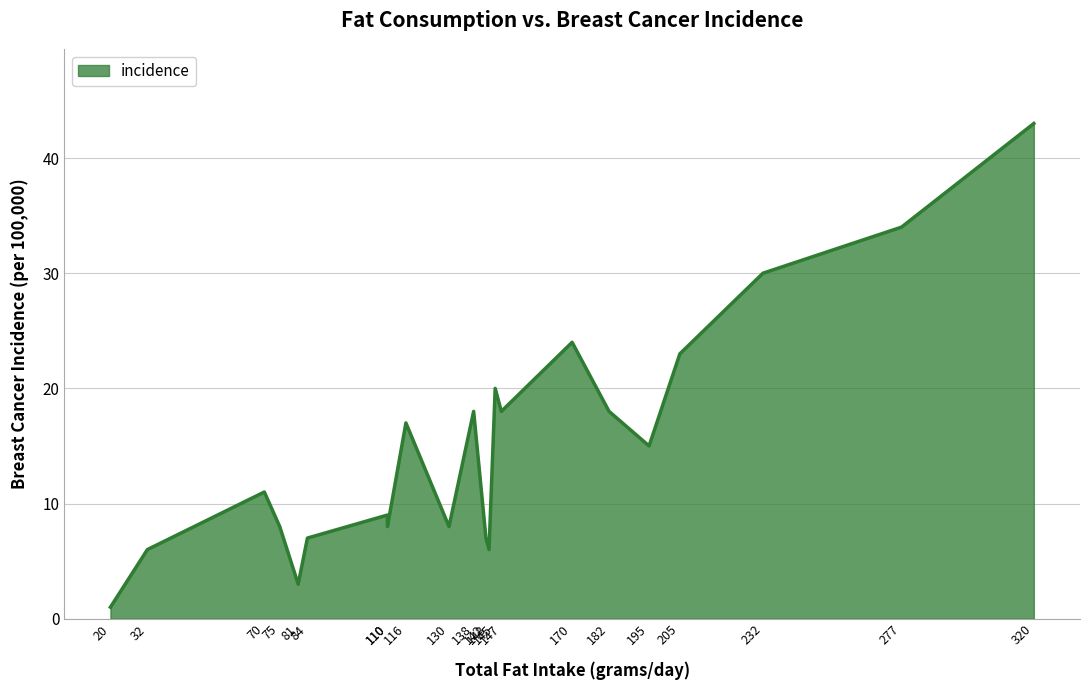

What is the difference between the values at 32 and 320?

37